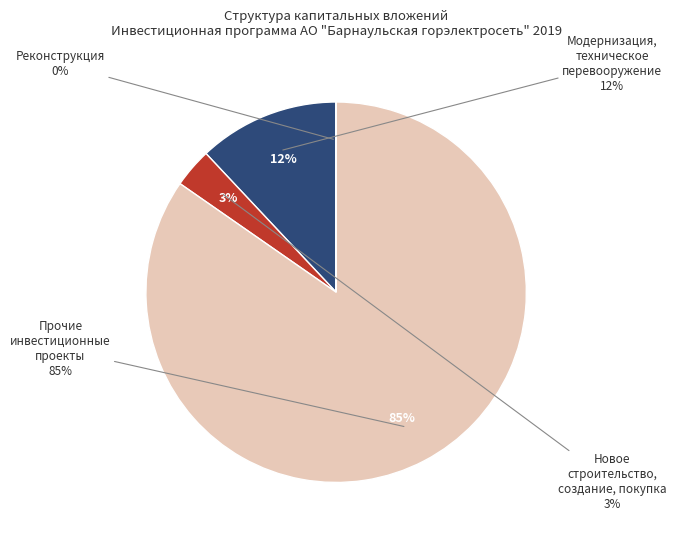

True or false: Прочие инвестиционные проекты accounts for 85% of the total.

True